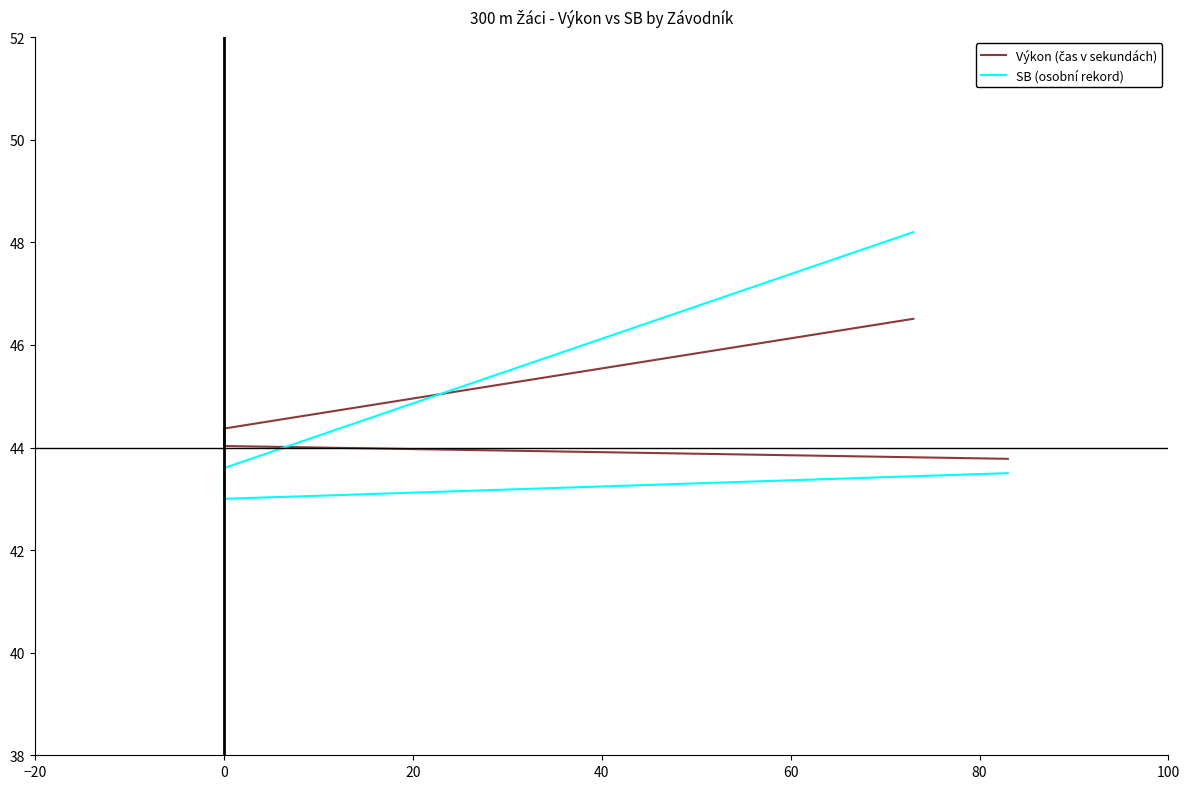

After their last crossing, which series has the higher values: Výkon (čas v sekundách) or SB (osobní rekord)?

SB (osobní rekord)